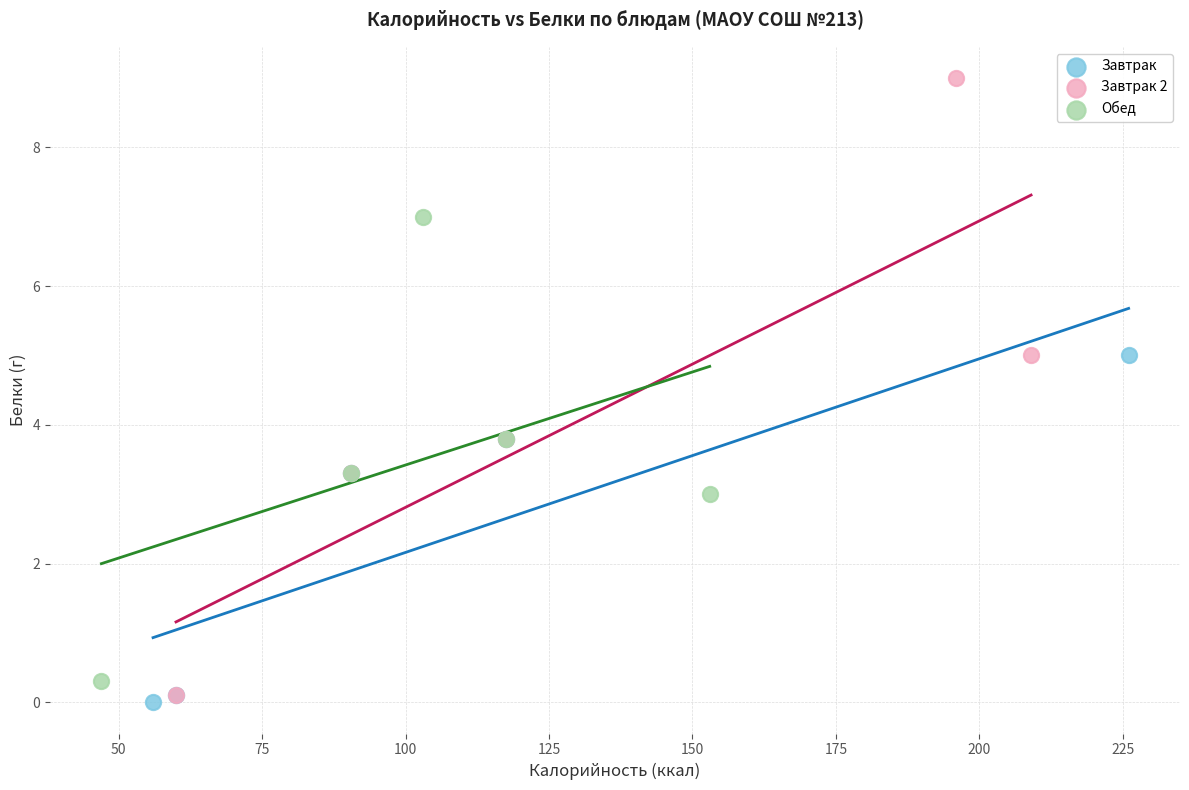

Which series has the widest spread of Y values?

Завтрак 2